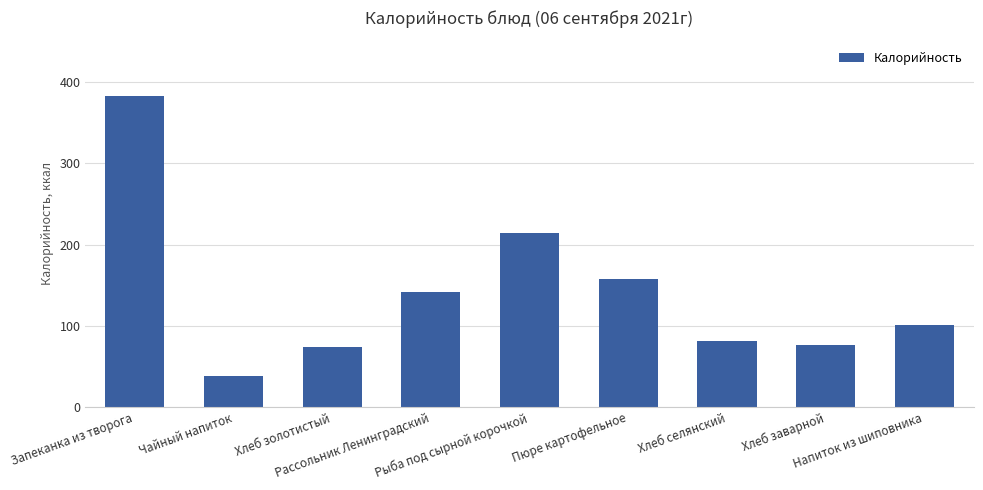

How many data points are less than 101?

4